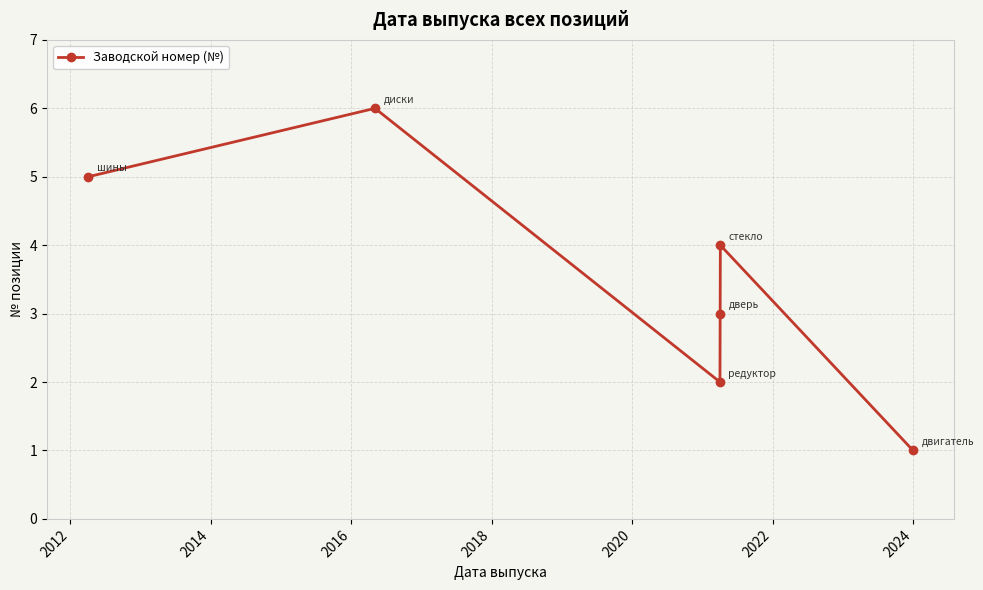

What is the maximum value shown in the chart?

6